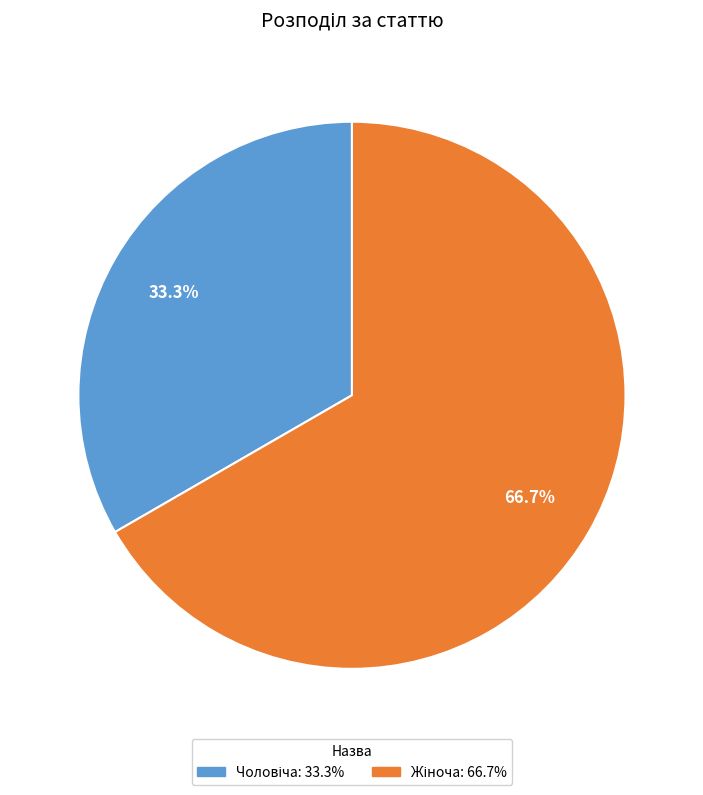

Is there a majority slice in this chart?

Yes